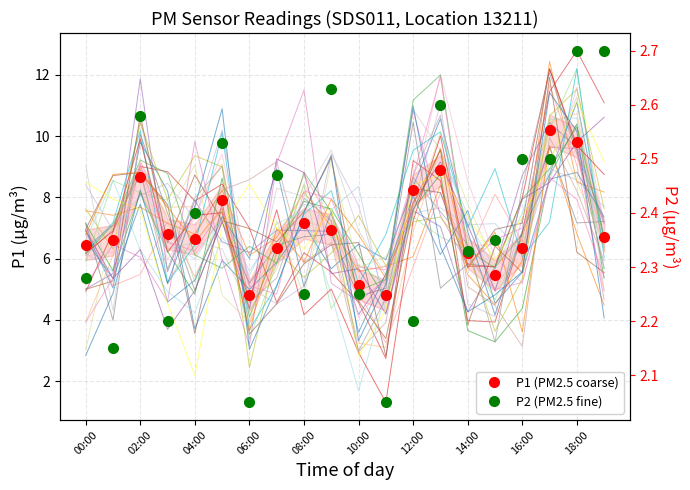

How many lines are shown in the chart?

2